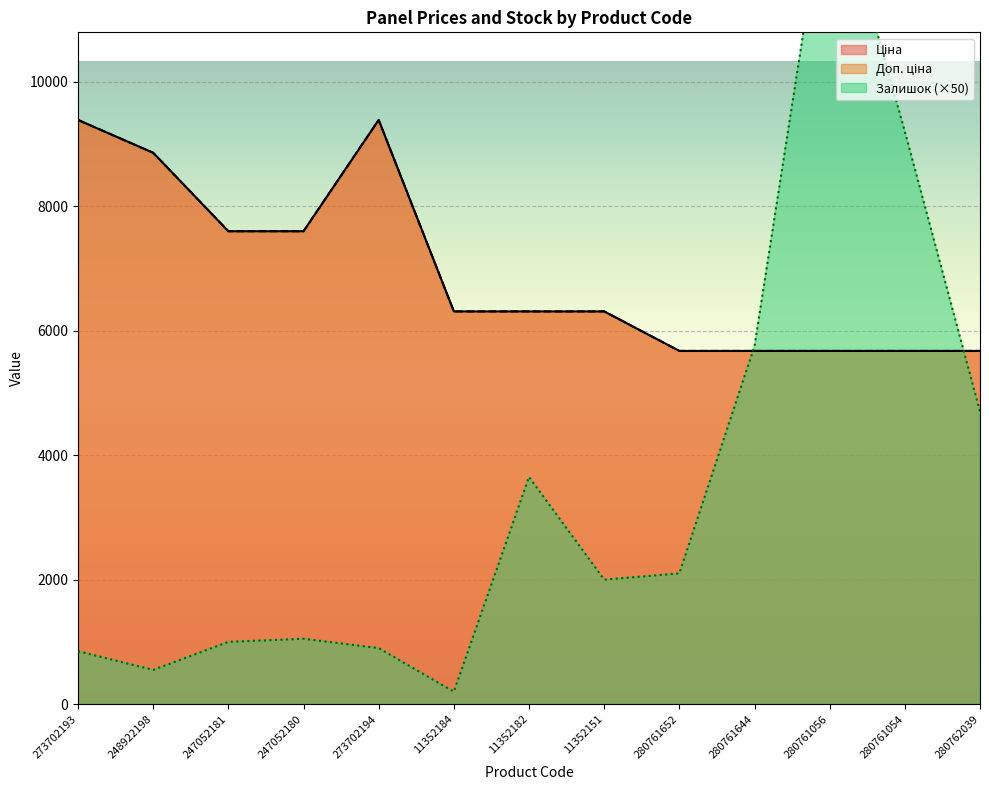

What is the smallest value displayed?

200.0